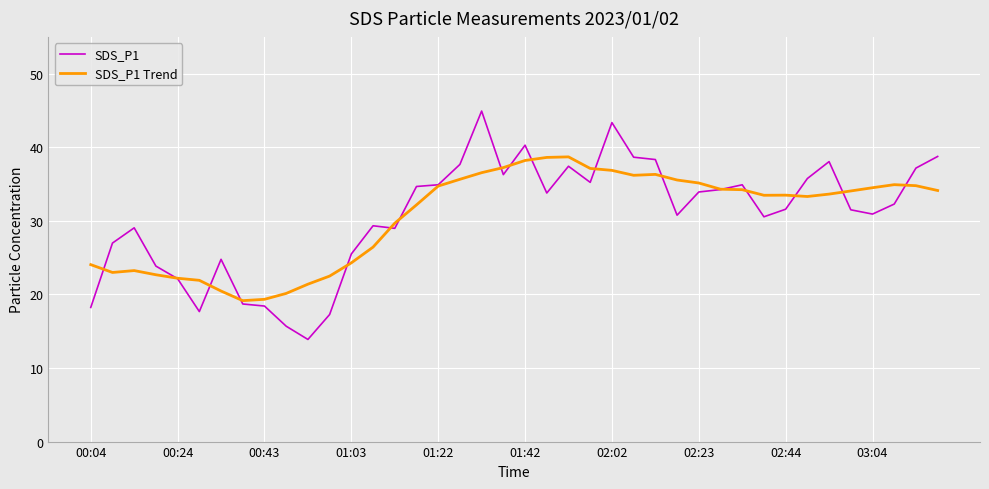

Which series has the largest range (max minus min)?

SDS_P1